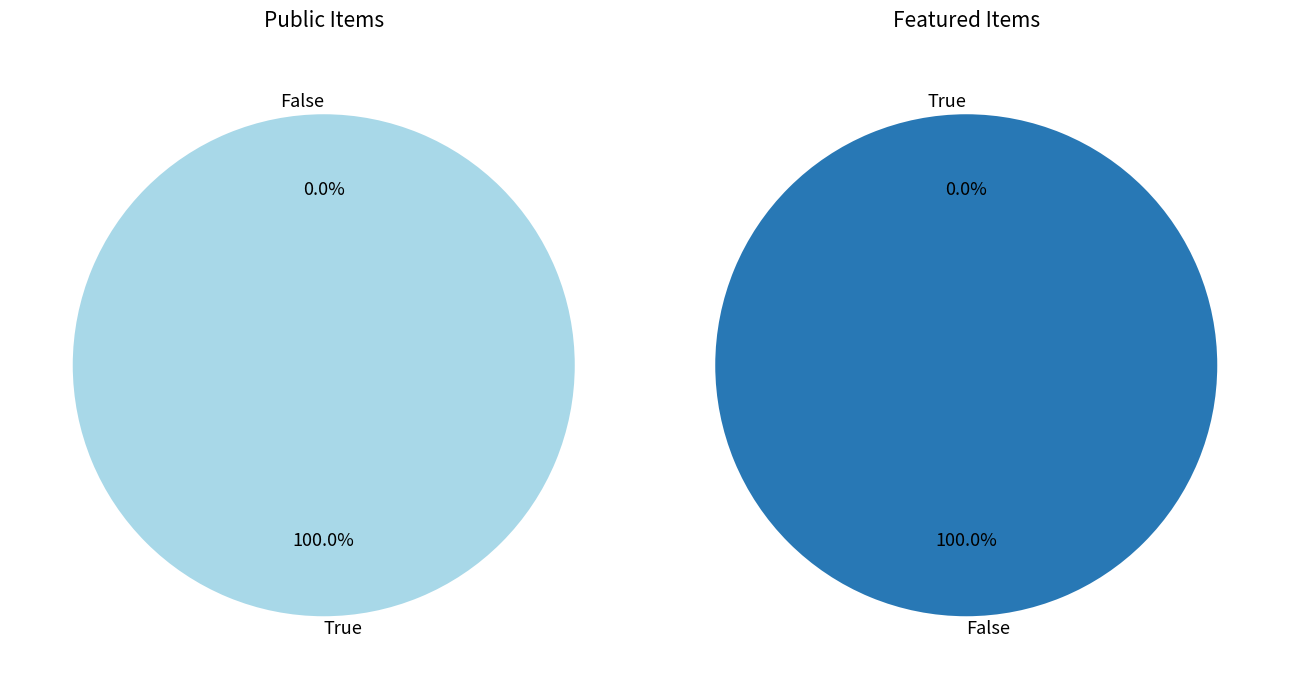

Rank the series by their maximum value, from highest to lowest.

public, featured